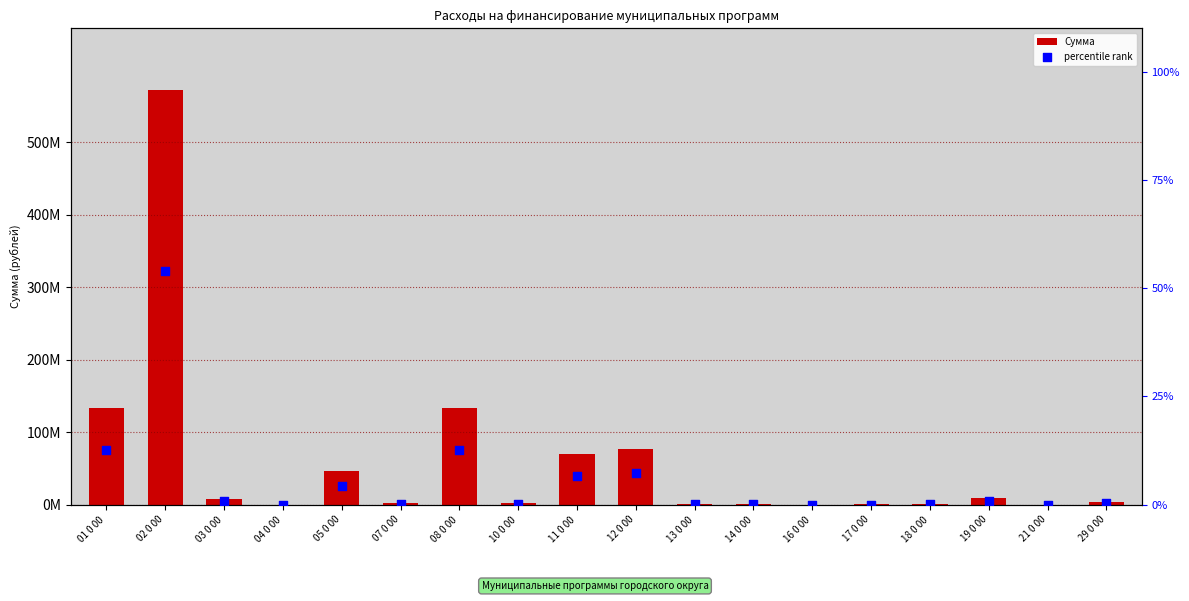

Which series has the largest Y range (max minus min)?

Сумма